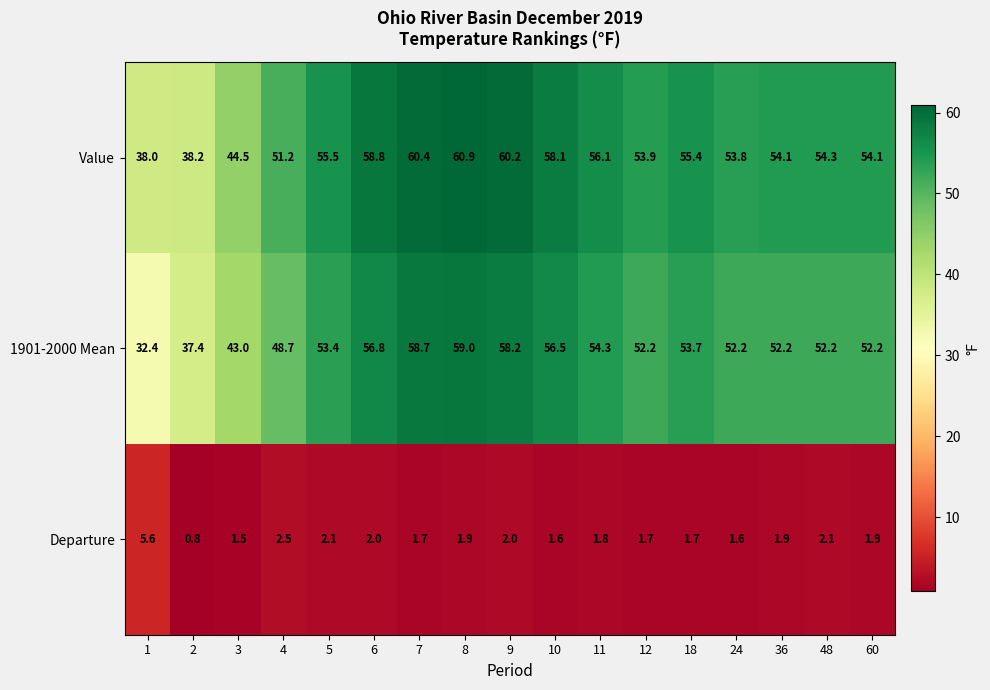

What is the minimum value shown in the chart?

0.8